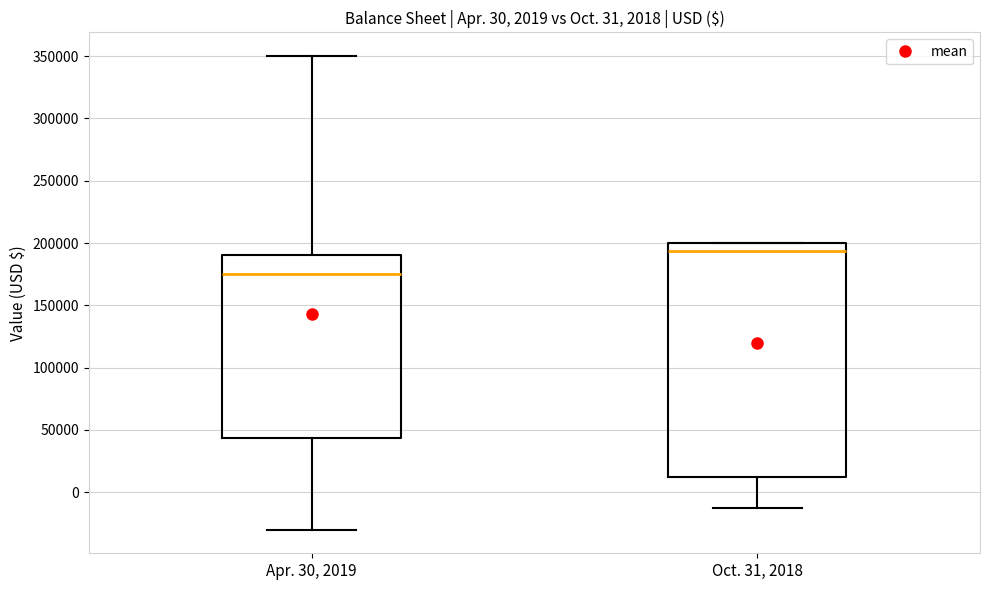

Which box's median line is the lowest?

Apr. 30, 2019